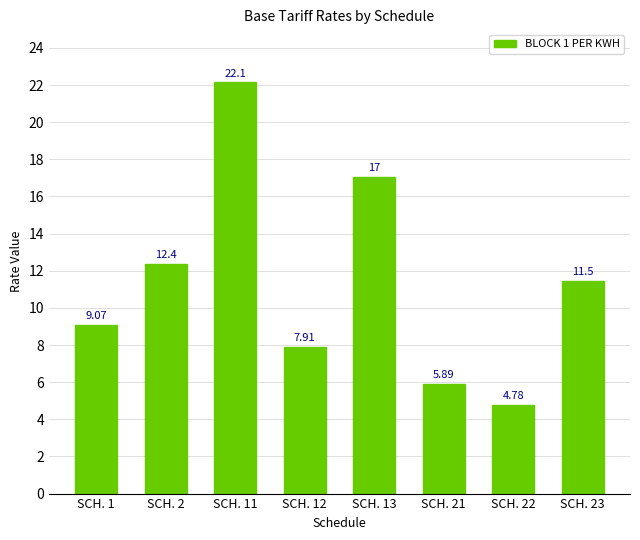

True or false: the data shows 12.4 at SCH. 2.

True